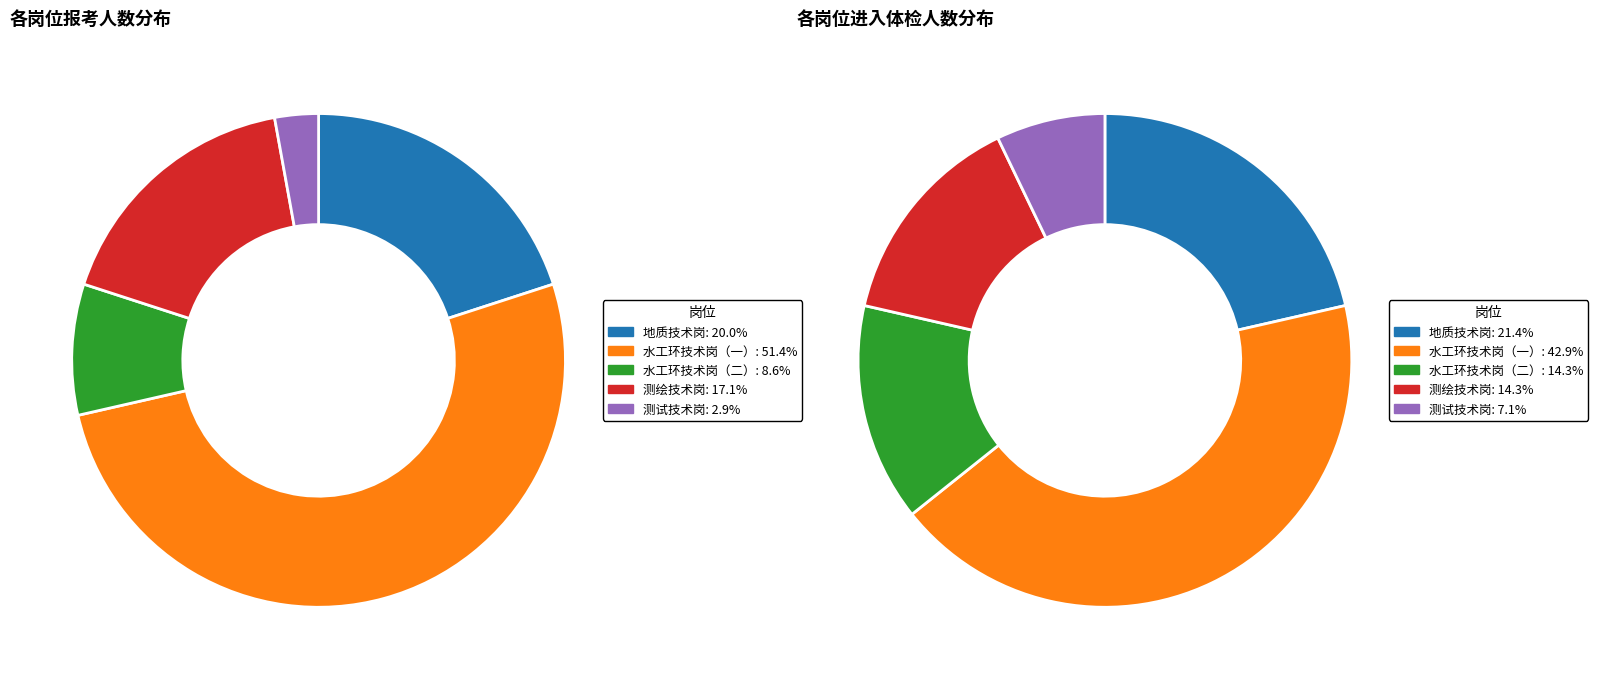

Which category accounts for the majority?

水工环技术岗（一）